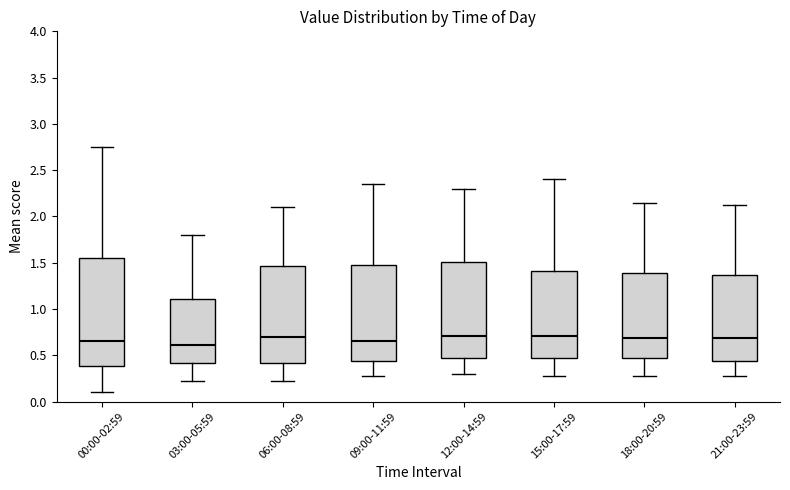

Which box is the tallest, from its lower edge to its upper edge?

00:00-02:59